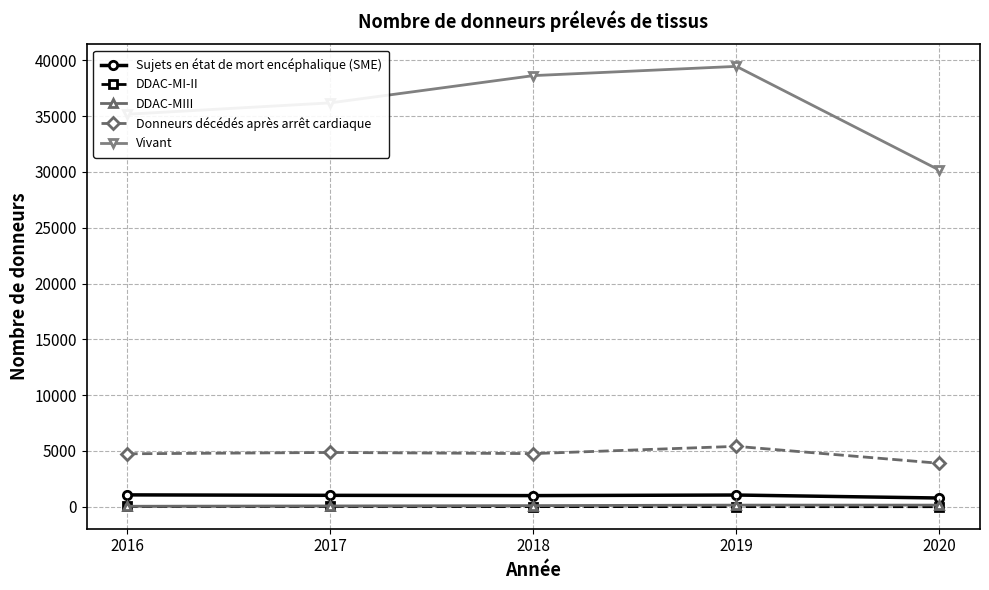

True or false: Vivant has a value of 20167 at 2017.

False